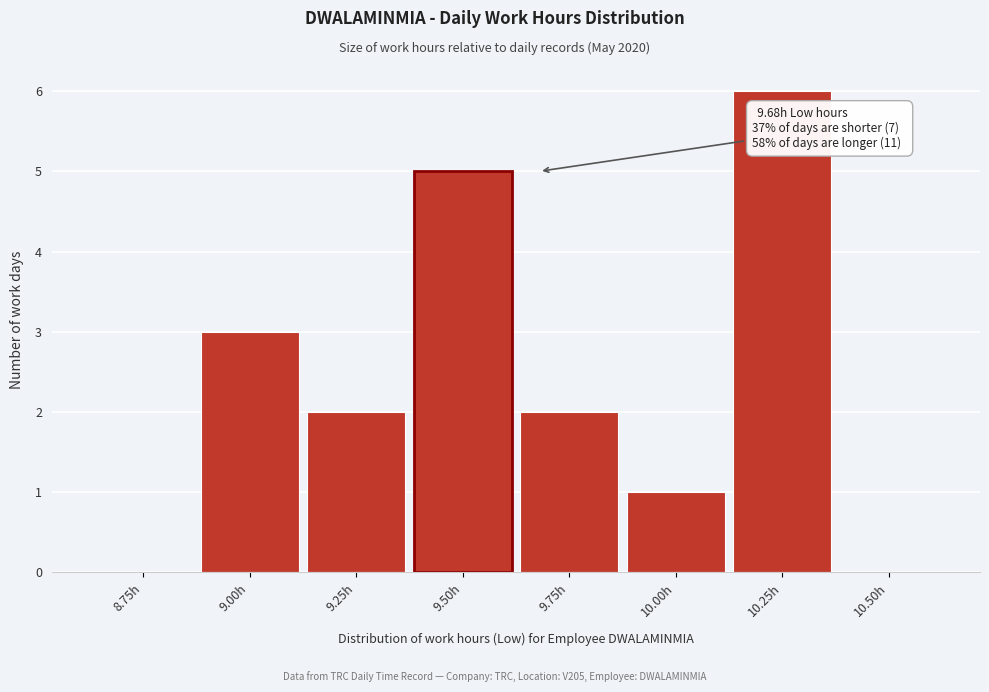

Reading right to left, what are all the values shown in this chart?

10.50h=0	10.25h=6	10.00h=1	9.75h=2	9.50h=5	9.25h=2	9.00h=3	8.75h=0